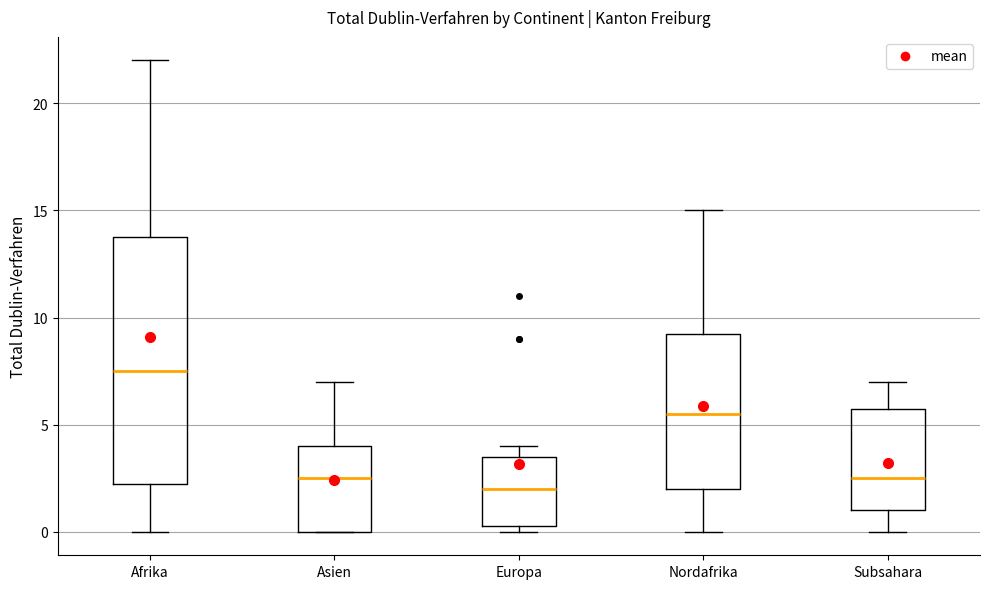

Which box's median line is the highest?

Afrika